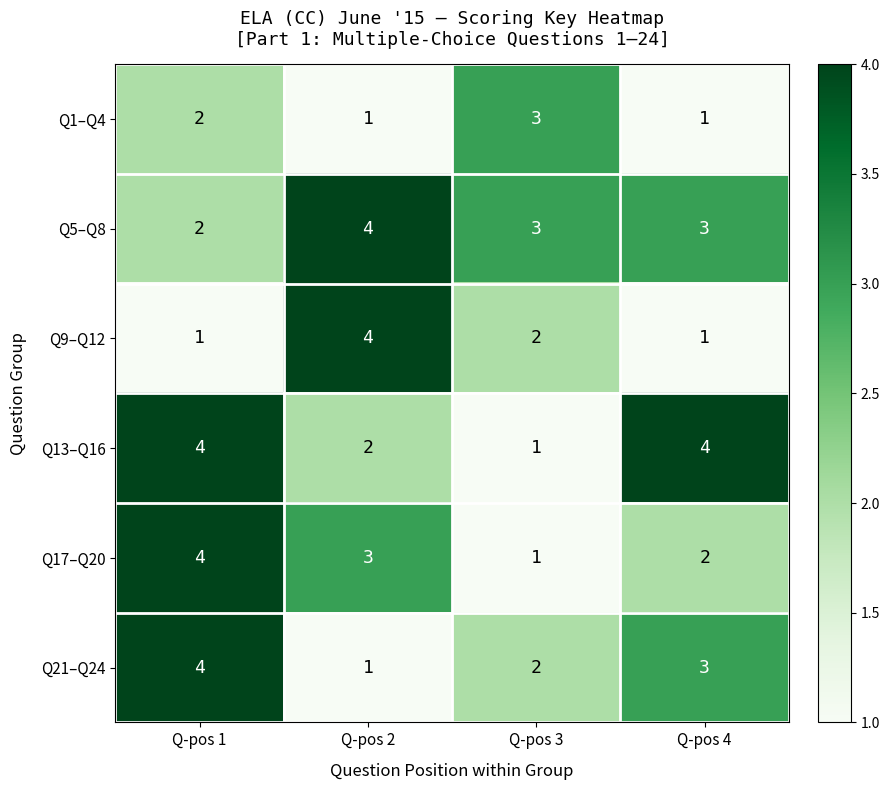

How many series are shown in this chart?

6